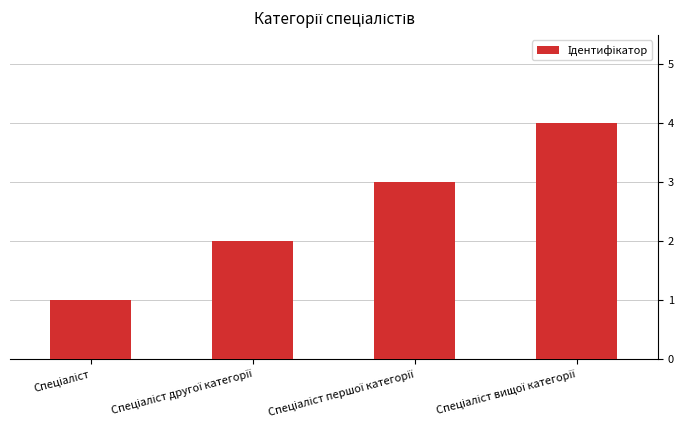

How many values are between 2 and 4?

3